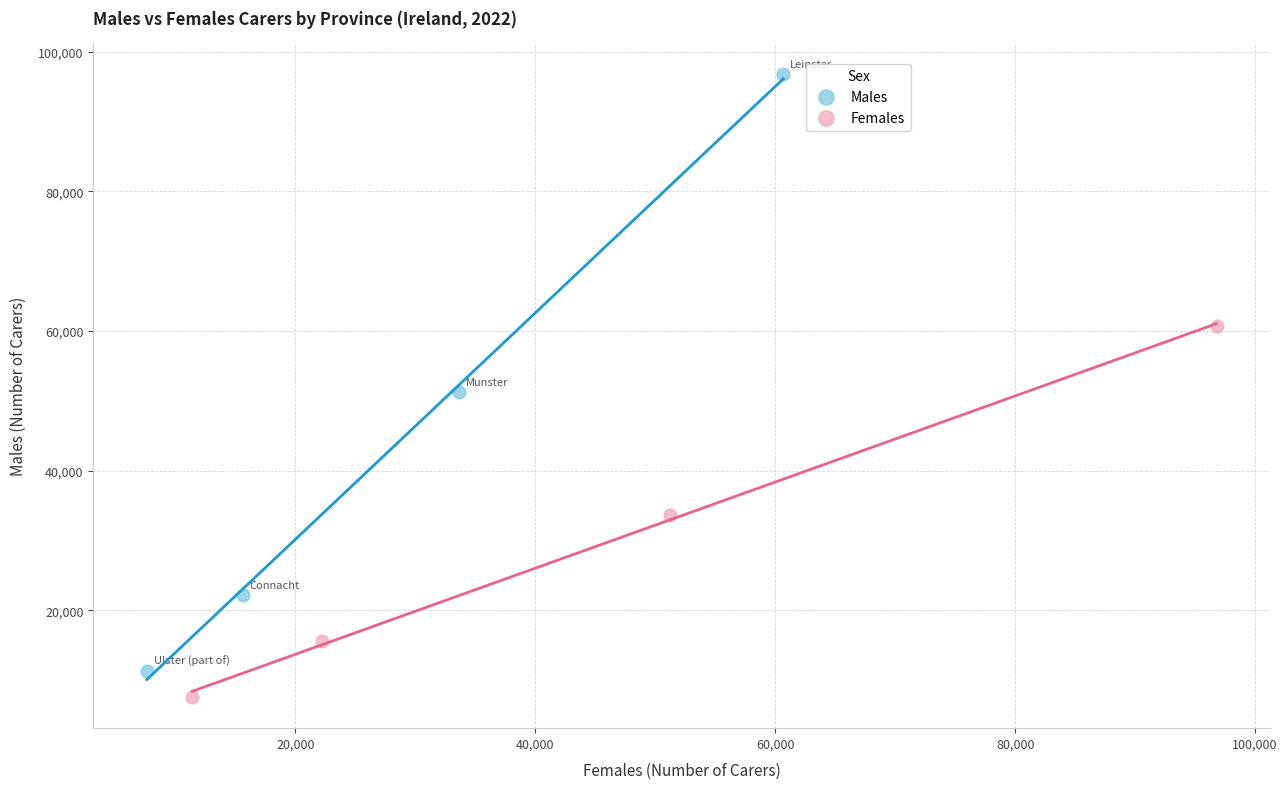

Which series reaches the maximum Y coordinate?

Males